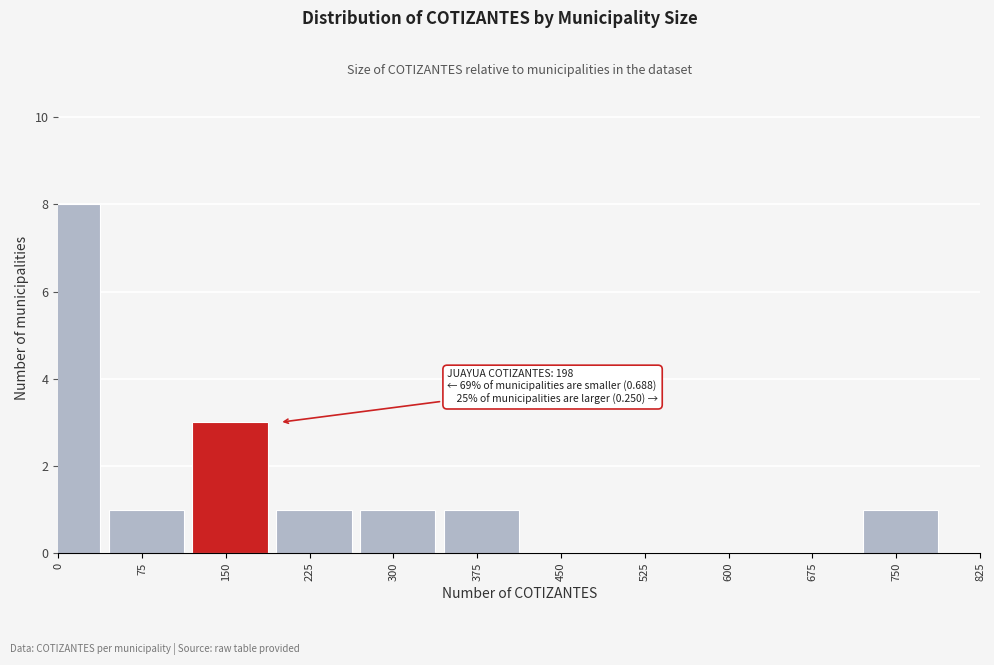

Reading left to right, transcribe all the data shown in this chart.

0=8	75=1	150=3	225=1	300=1	375=1	450=0	525=0	600=0	675=0	750=1